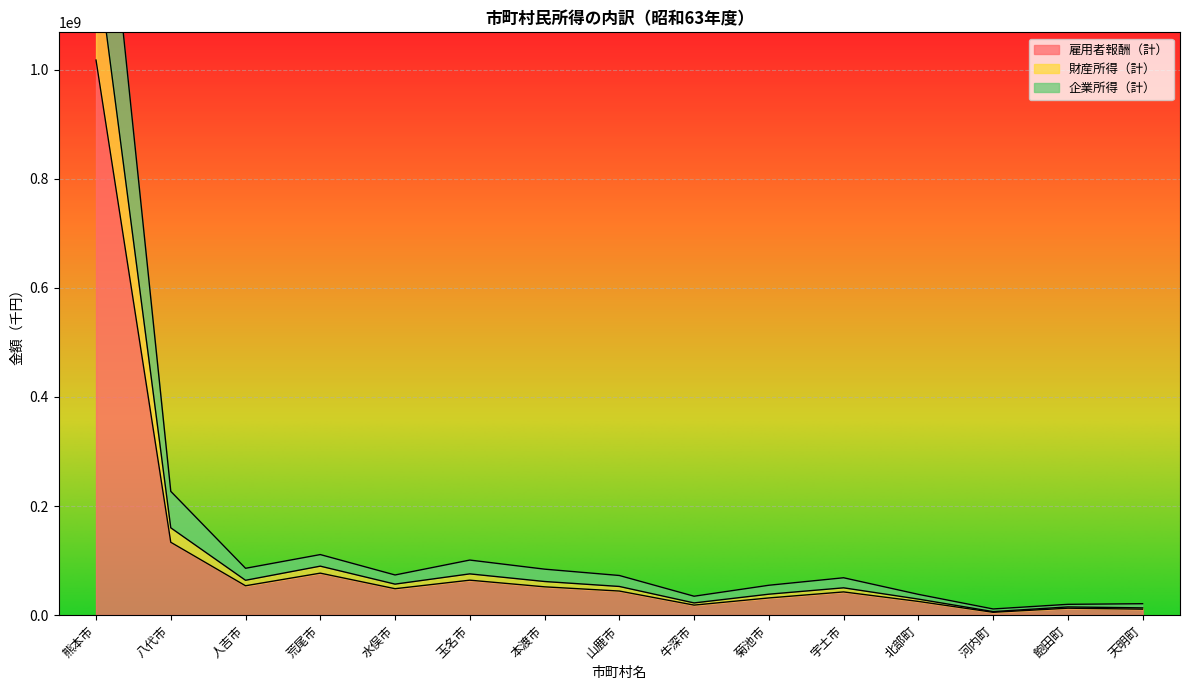

What are all the series names shown in the legend?

雇用者報酬（計）, 財産所得（計）, 企業所得（計）